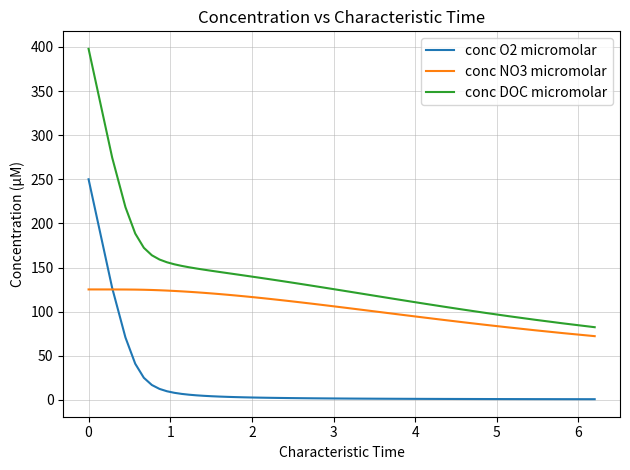

How many distinct data groups are displayed?

3